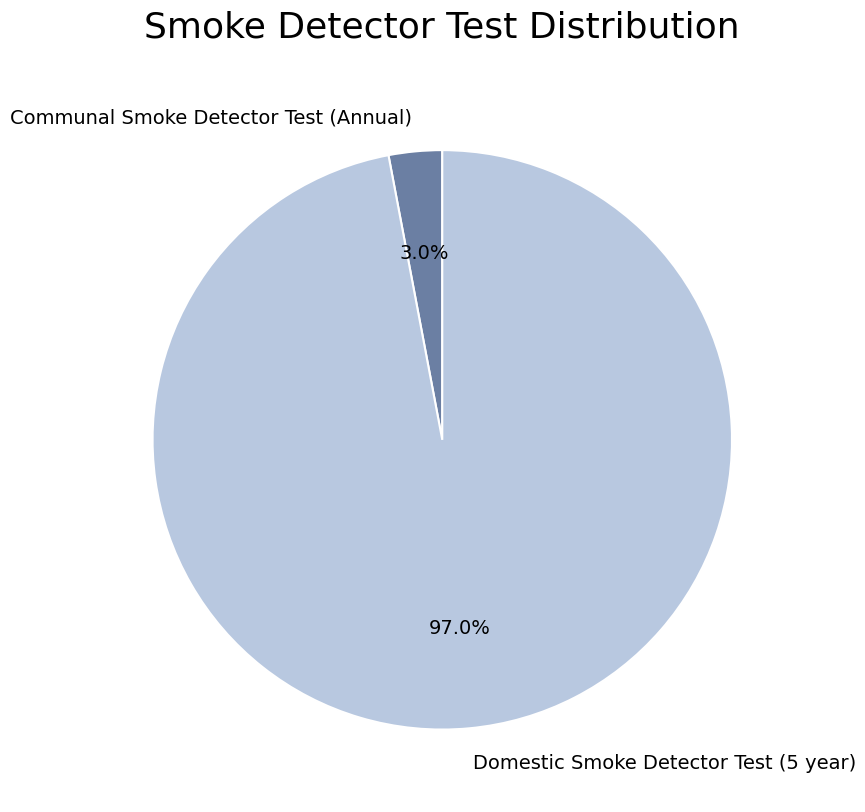

Does Domestic Smoke Detector Test (5 year) account for over 50% of the chart?

Yes